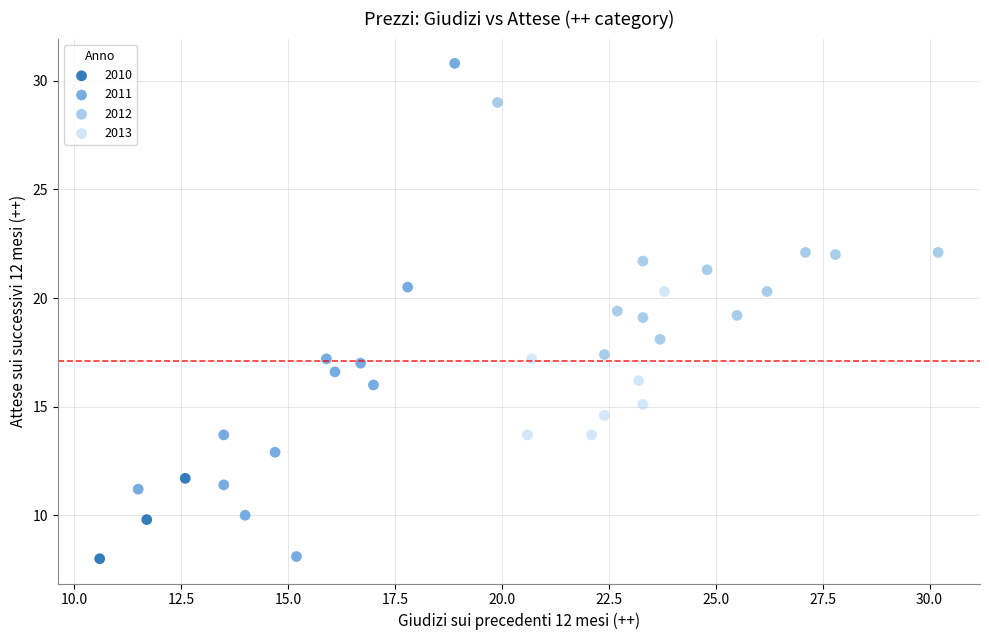

Which series reaches the maximum Y coordinate?

2011